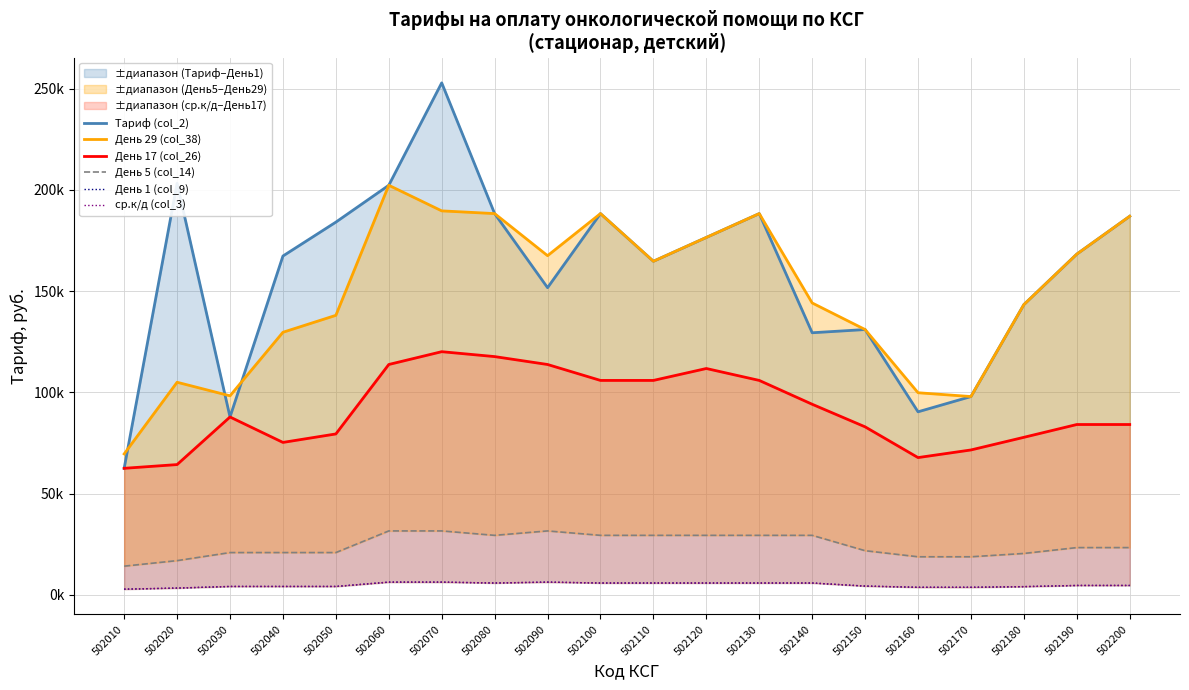

Where is the first local maximum for День 29 (col_38)?

502020